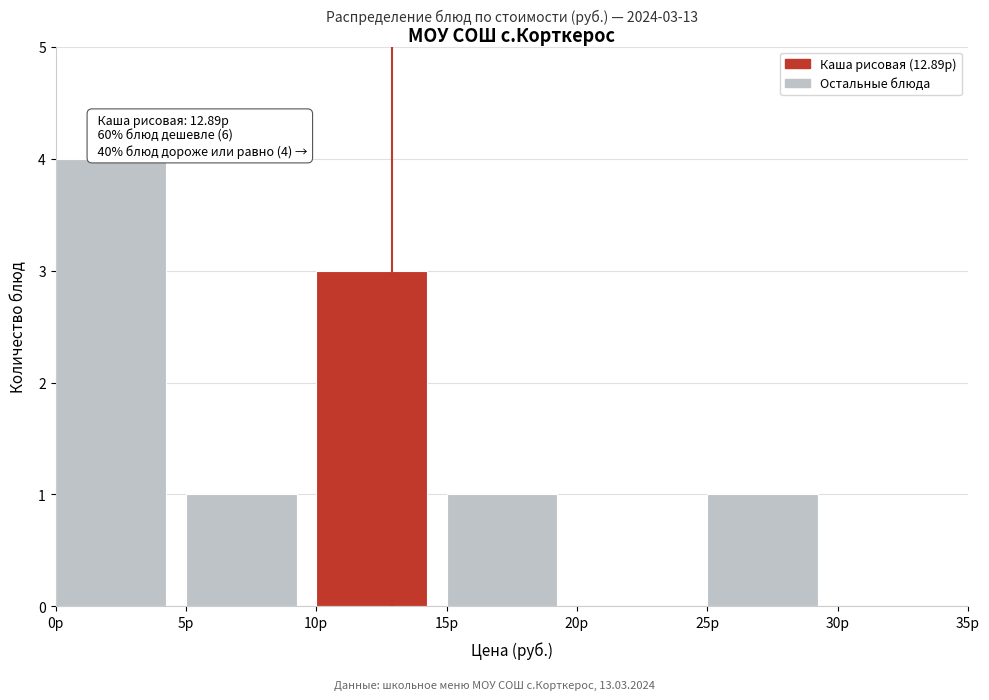

Over which range of the x-axis is the bar tallest?

0 to 5